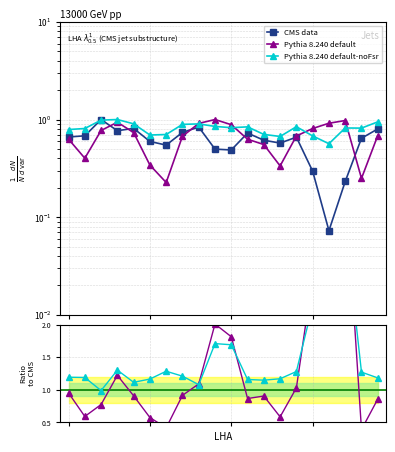

Does the chart display data point markers on the line(s)?

Yes